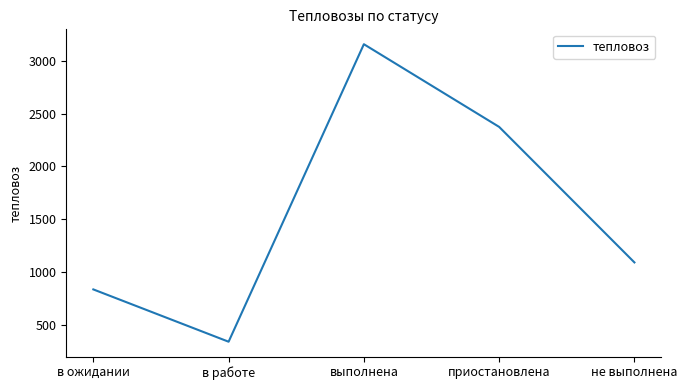

Is this an area chart (filled region under the line)?

No